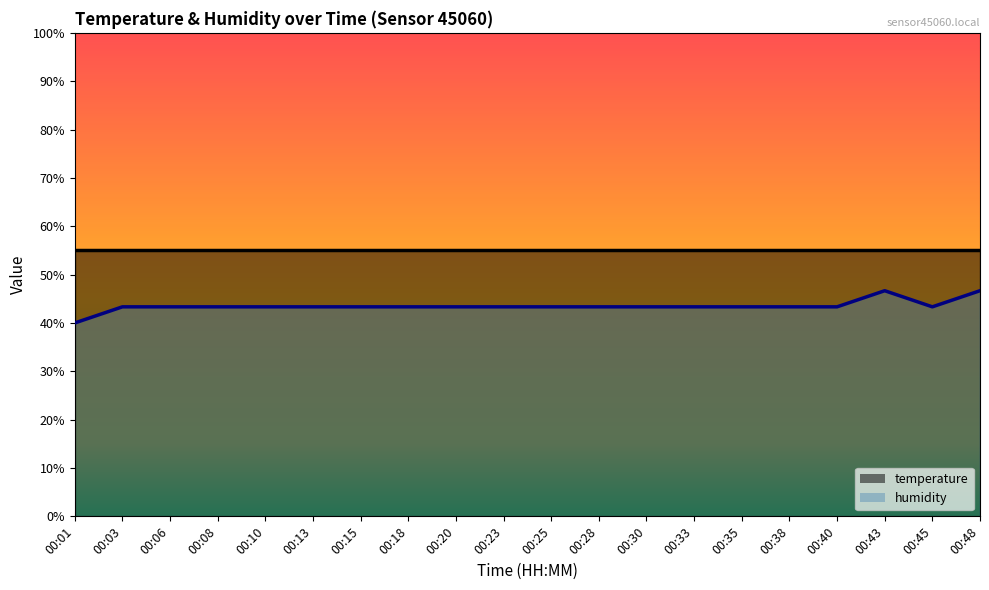

Reading left to right, list all the values displayed in this chart.

00:01=40.0	00:03=43.3	00:06=43.3	00:08=43.3	00:10=43.3	00:13=43.3	00:15=43.3	00:18=43.3	00:20=43.3	00:23=43.3	00:25=43.3	00:28=43.3	00:30=43.3	00:33=43.3	00:35=43.3	00:38=43.3	00:40=43.3	00:43=46.7	00:45=43.3	00:48=46.7